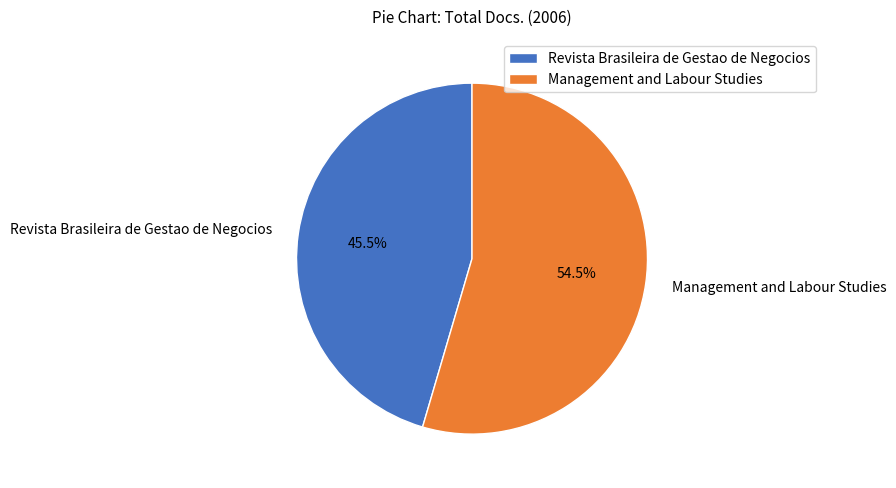

How many segments does this pie chart have?

2